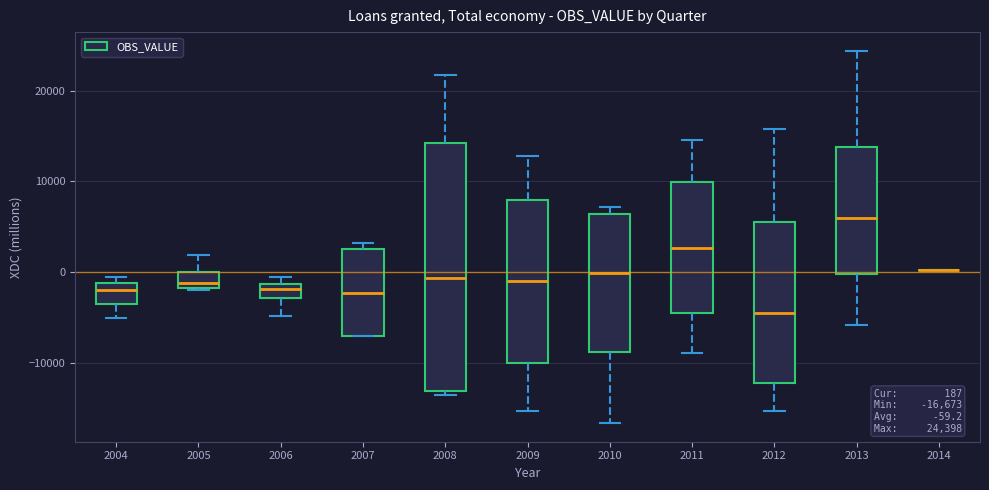

Which box is the tallest, from its lower edge to its upper edge?

2008